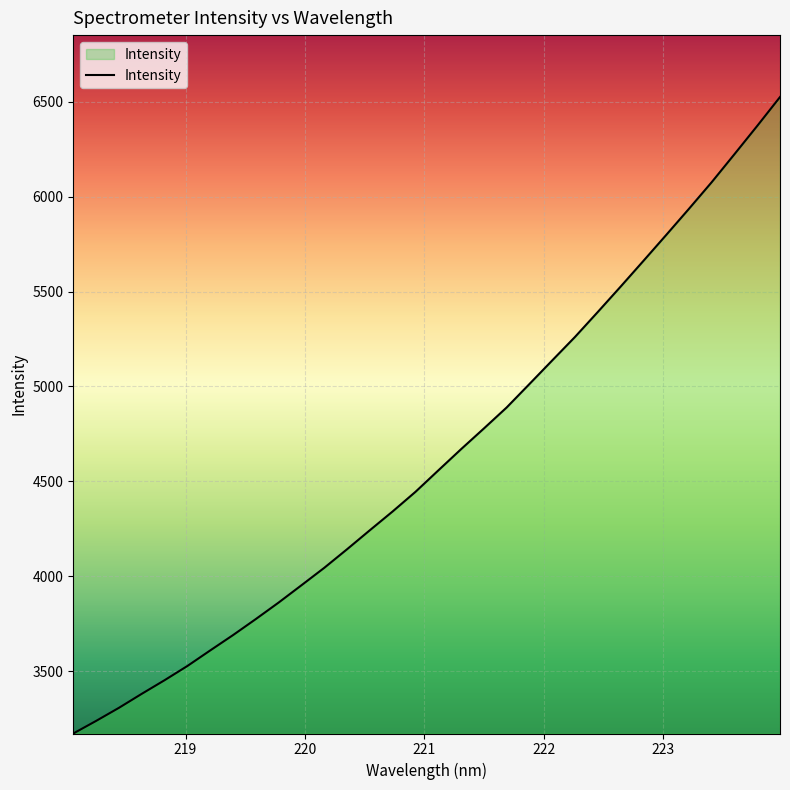

What is the smallest value displayed?

3171.7